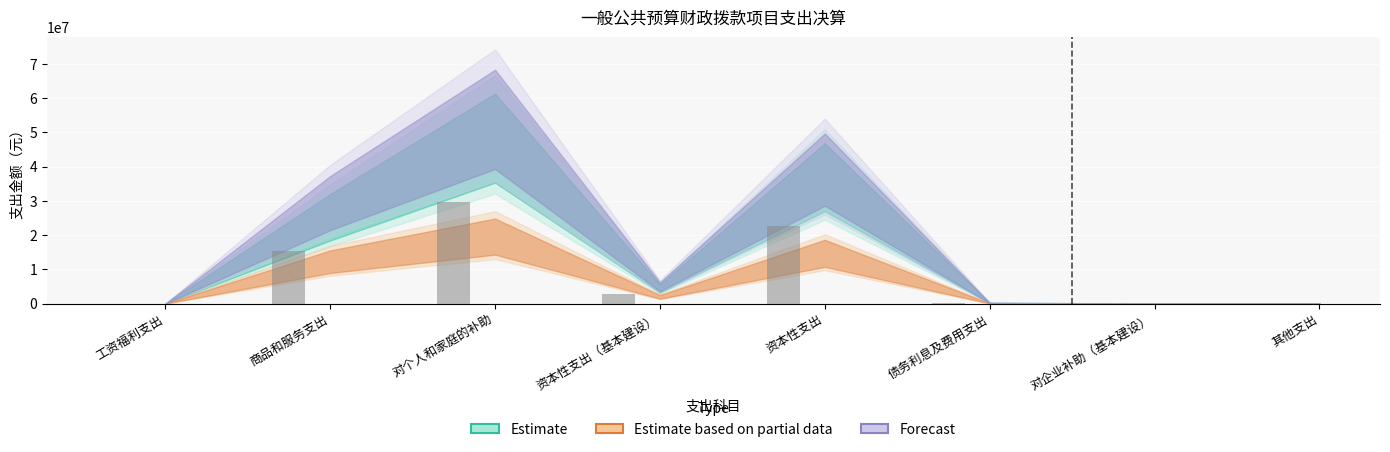

What is the sum of all values?

70545342.9